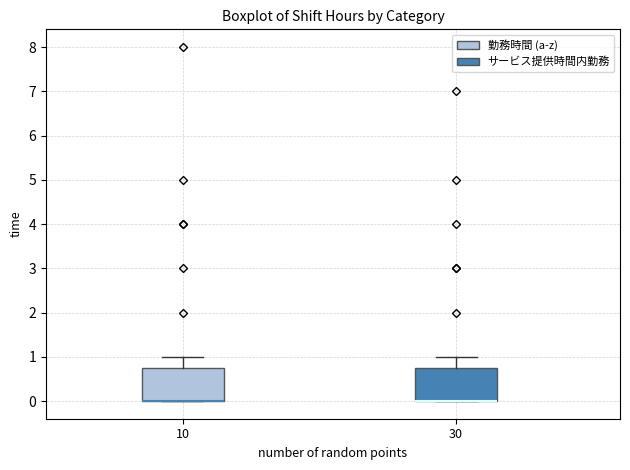

Reading left to right, read every box against the y-axis: the position of its median line, the range the box covers, and the ends of its whiskers. The values are not printed on the chart, so give them approximately, as read against the axis.

10: median 0.0 (drawn on the box's lower edge), box 0.0 to 0.8, whiskers 0.0 to 1.0
30: median 0.0 (drawn on the box's lower edge), box 0.0 to 0.8, whiskers 0.0 to 1.0